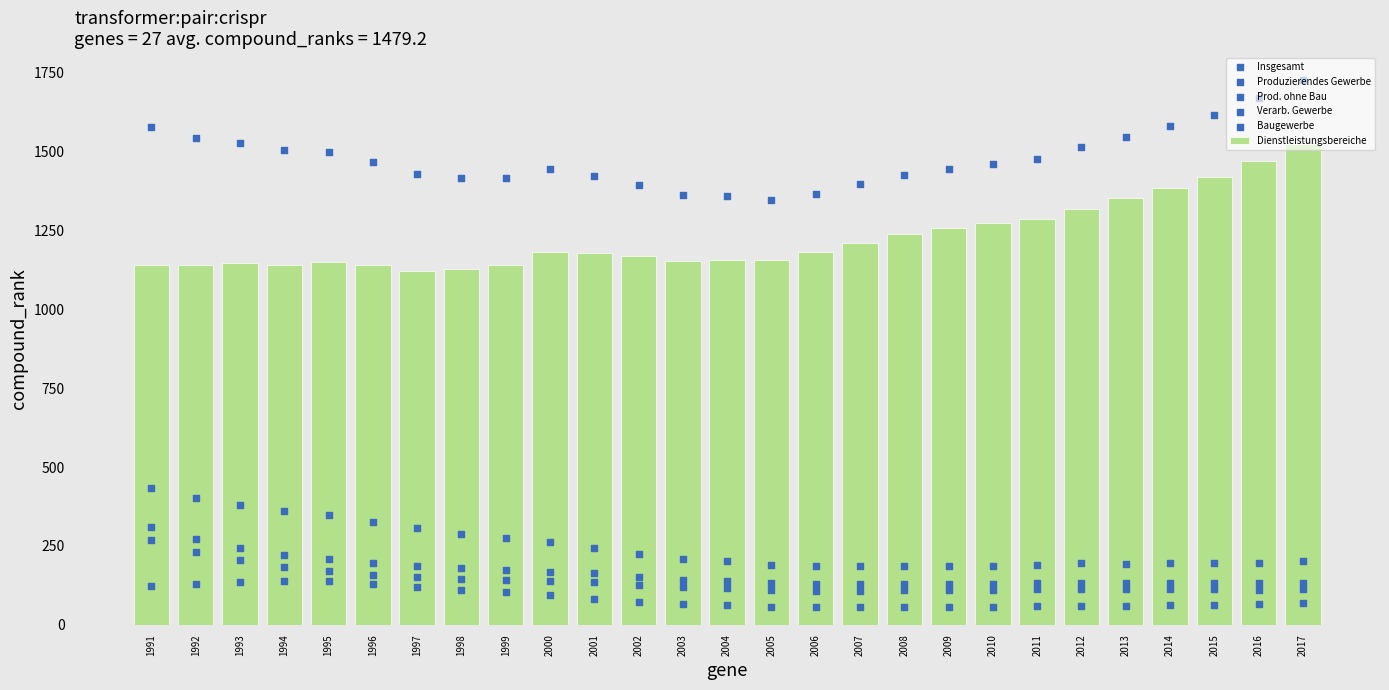

Which series reaches the maximum Y coordinate?

Insgesamt